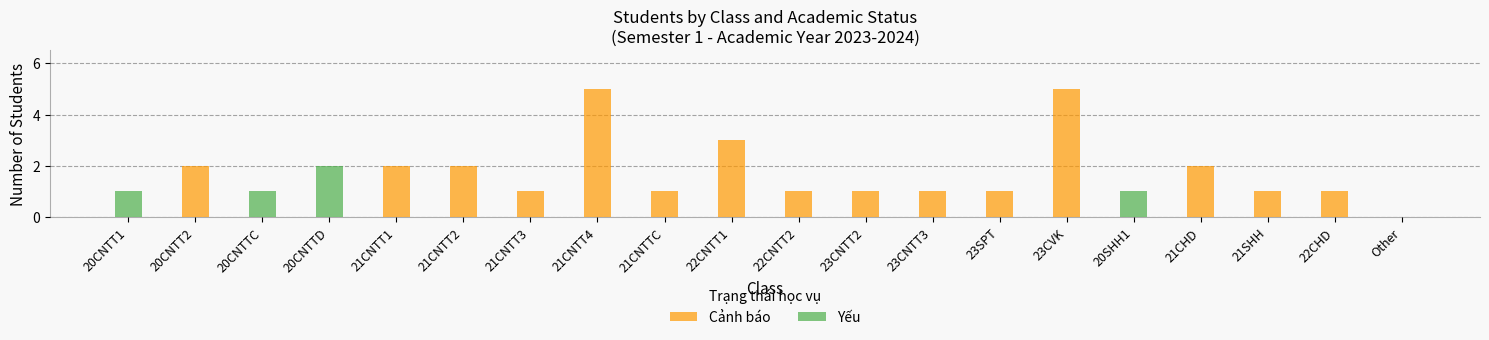

True or false: Cảnh báo has a value of 2 at 21CNTTC.

False